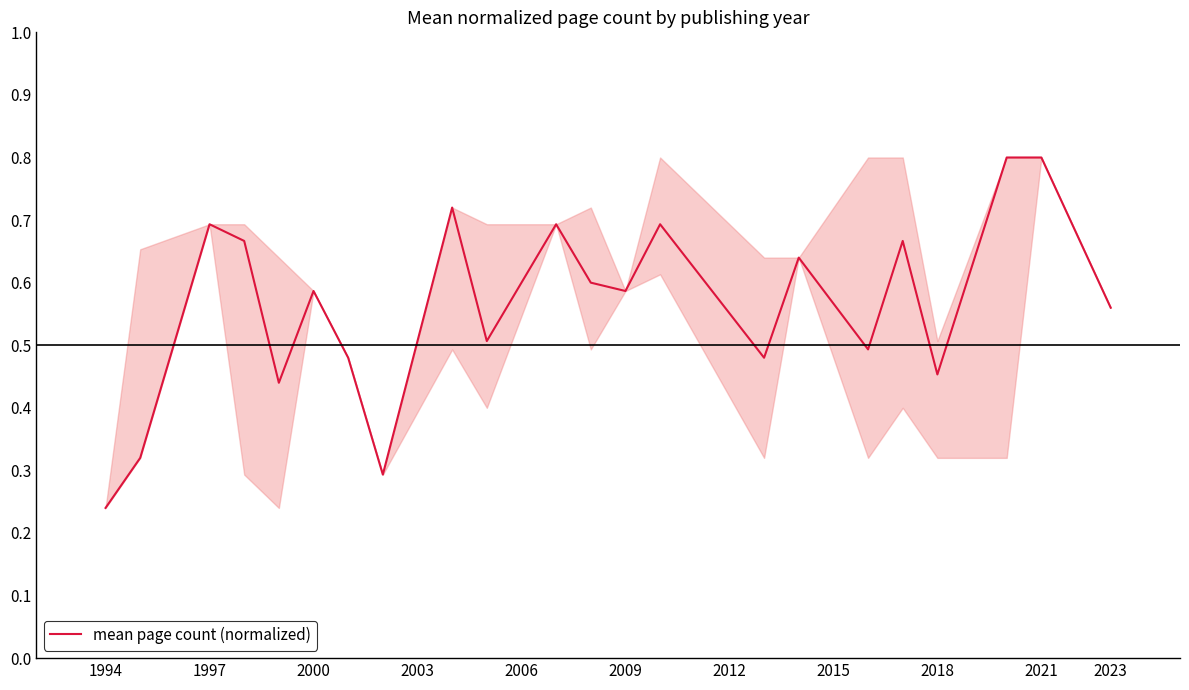

What is the sum of all values?

12.4